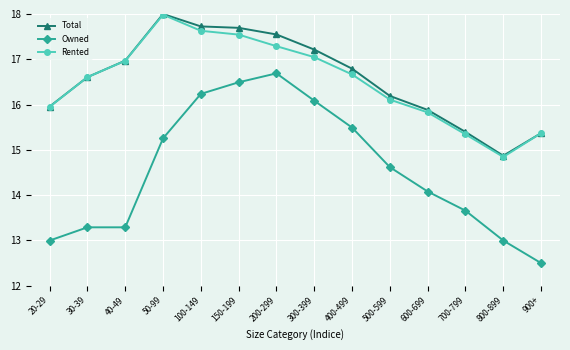

What is the value of the Owned point at the 8th from the left?

16.1